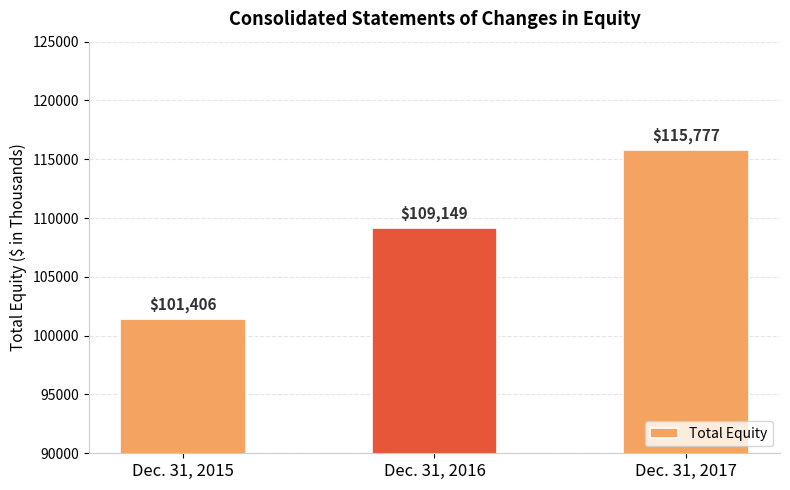

Rank the categories by value from highest to lowest.

Dec. 31, 2017, Dec. 31, 2016, Dec. 31, 2015